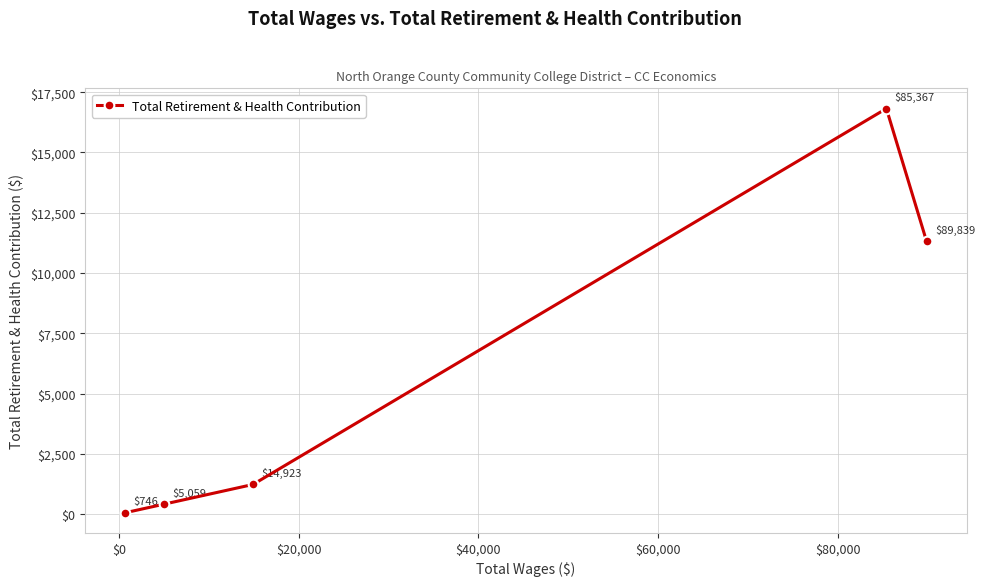

What is the minimum value shown in the chart?

62